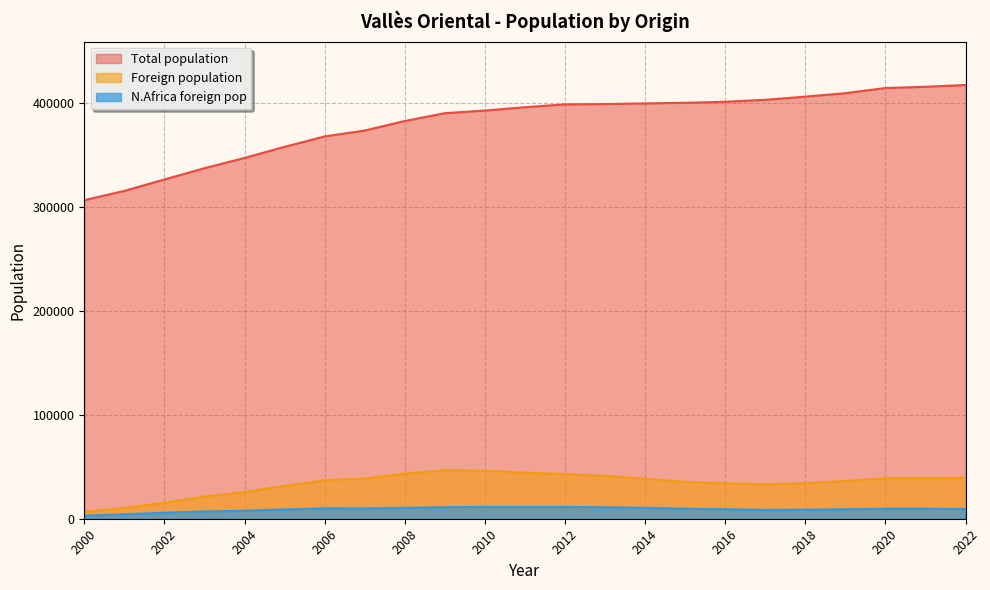

At which label is Total population closest to 362104?

2005